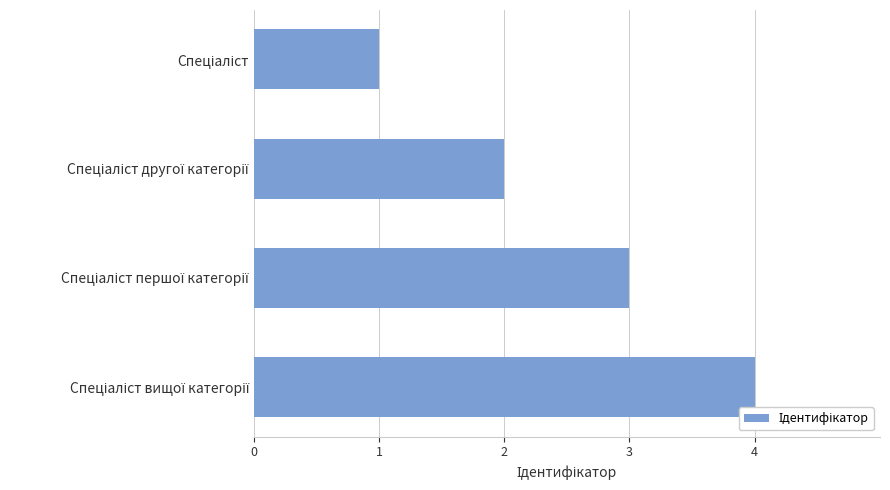

What is the difference between the maximum and minimum values?

3